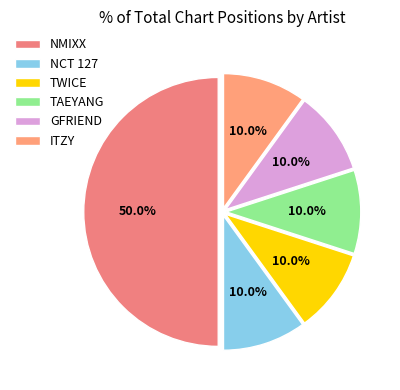

What percentage is the NMIXX slice, to the nearest percent?

50%